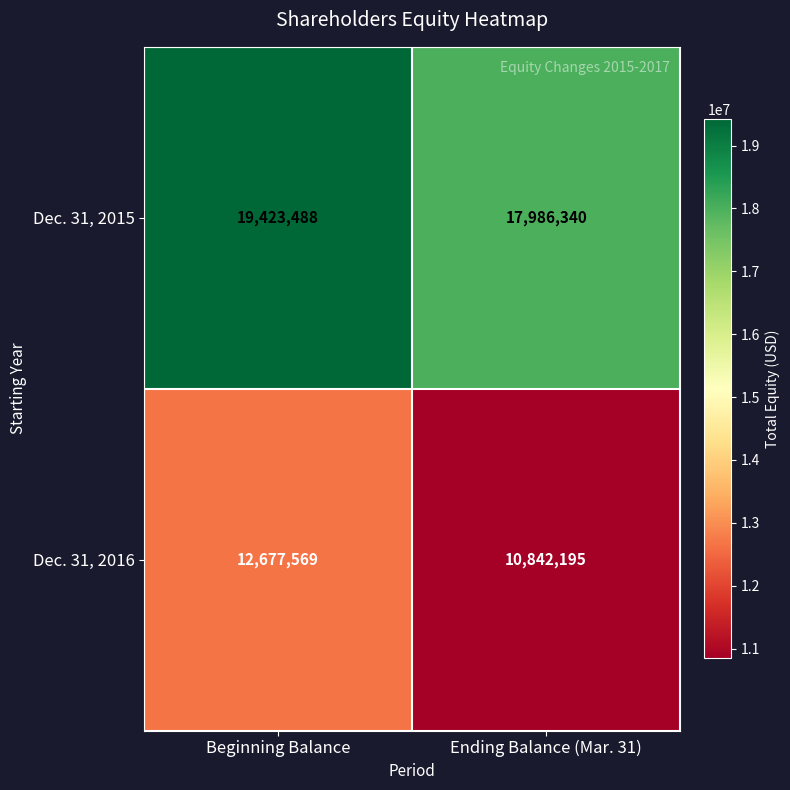

Which series has the largest total across all categories?

Dec. 31, 2015